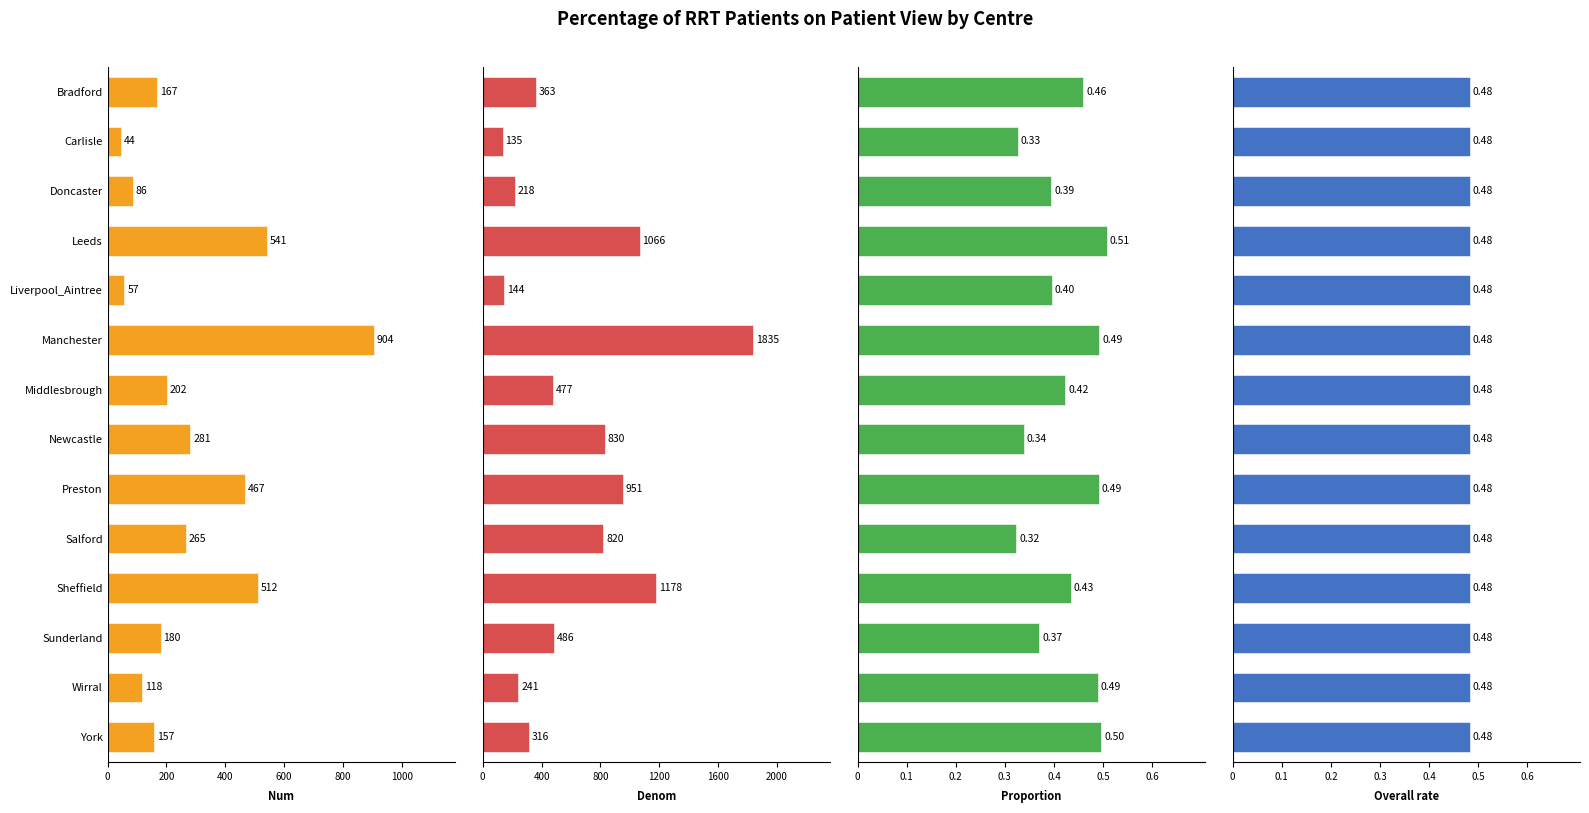

How many values in the Denom series exceed 486?

6